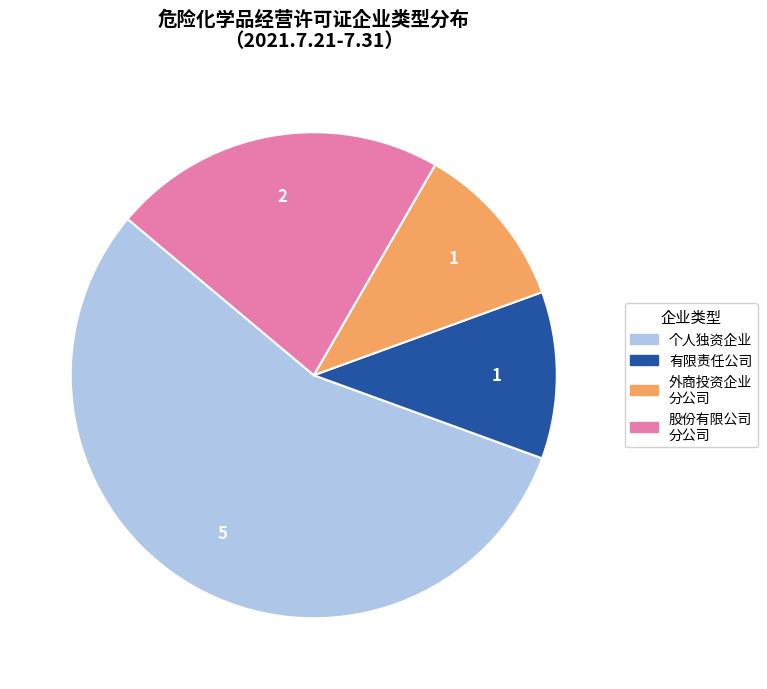

Is there any slice that represents more than half of the pie?

Yes